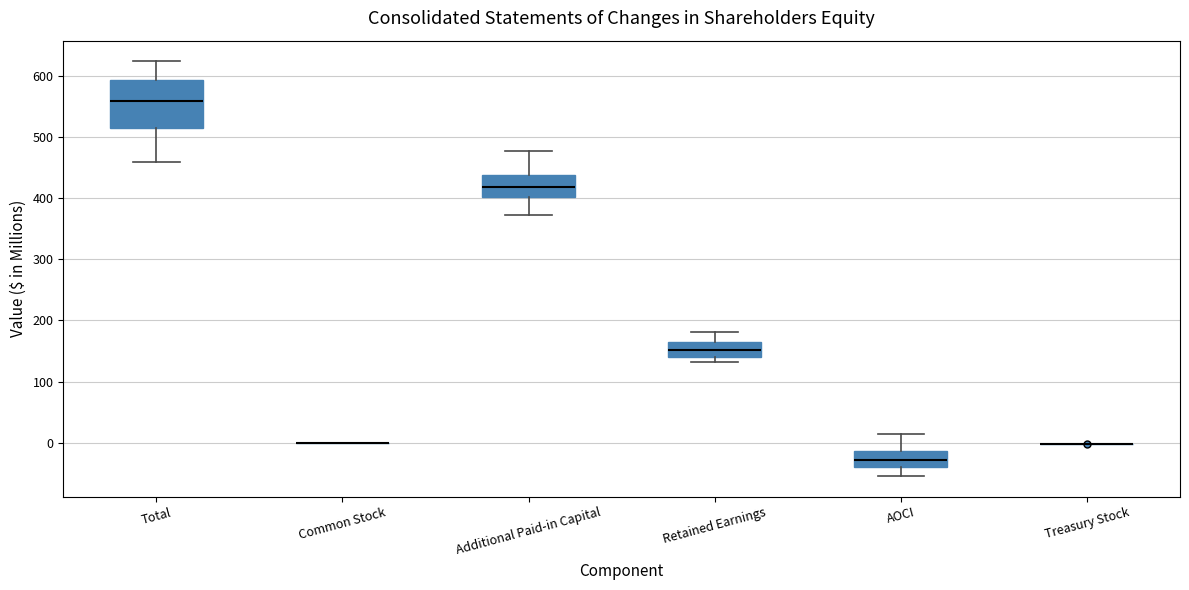

Reading left to right, read every box against the y-axis: the position of its median line, the range the box covers, and the ends of its whiskers. The values are not printed on the chart, so give them approximately, as read against the axis.

Total: median 560, box 520 to 590, whiskers 460 to 620
Common Stock: box collapsed to a line at 0, whiskers 0 to 0
Additional Paid-in Capital: median 420, box 400 to 440, whiskers 370 to 480
Retained Earnings: median 150, box 140 to 170, whiskers 130 to 180
AOCI: median -30, box -40 to -10, whiskers -50 to 10
Treasury Stock: box collapsed to a line at 0, whiskers 0 to 0